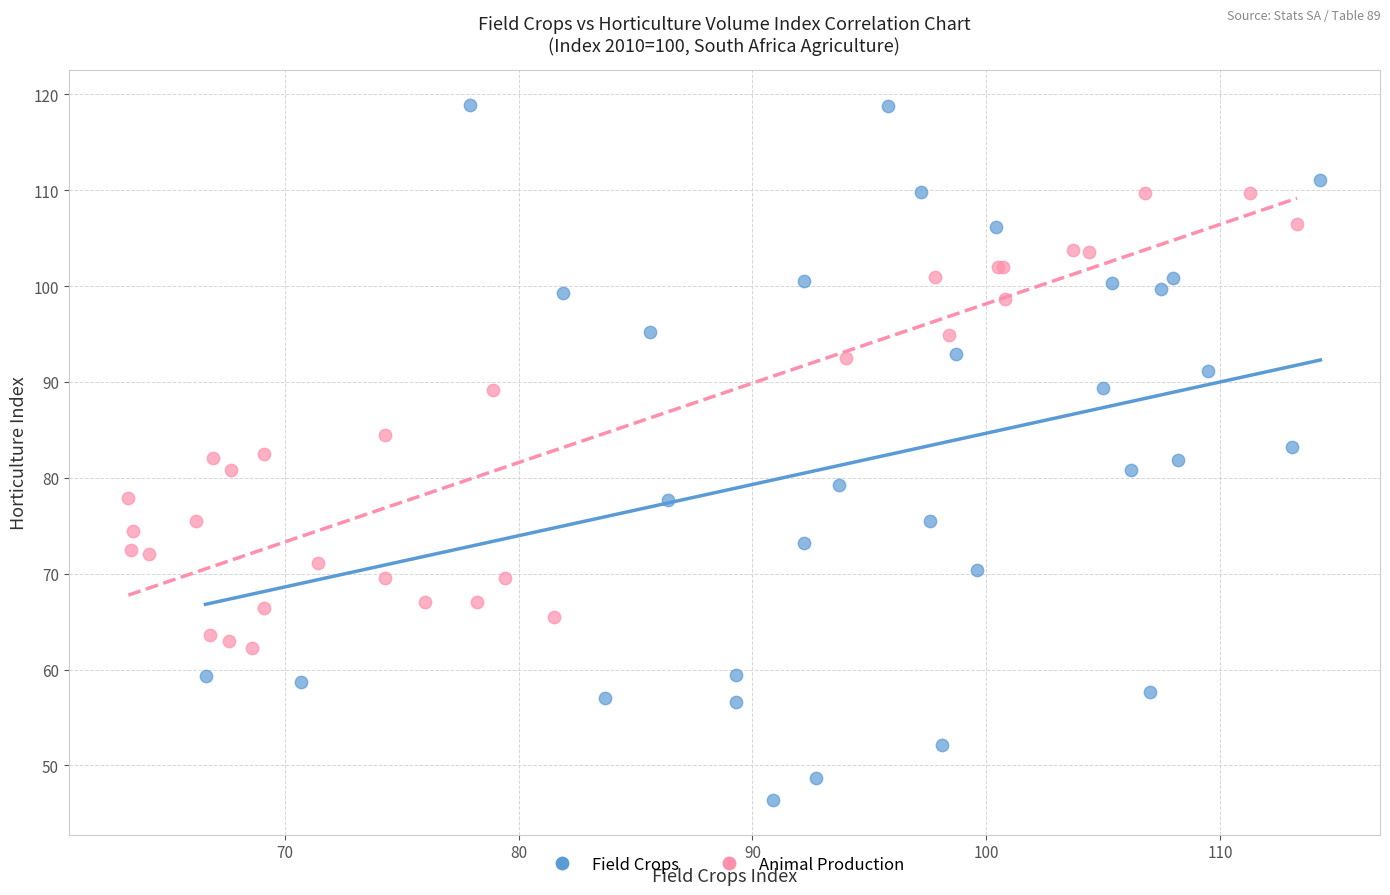

Which series has the widest spread of Y values?

Field Crops